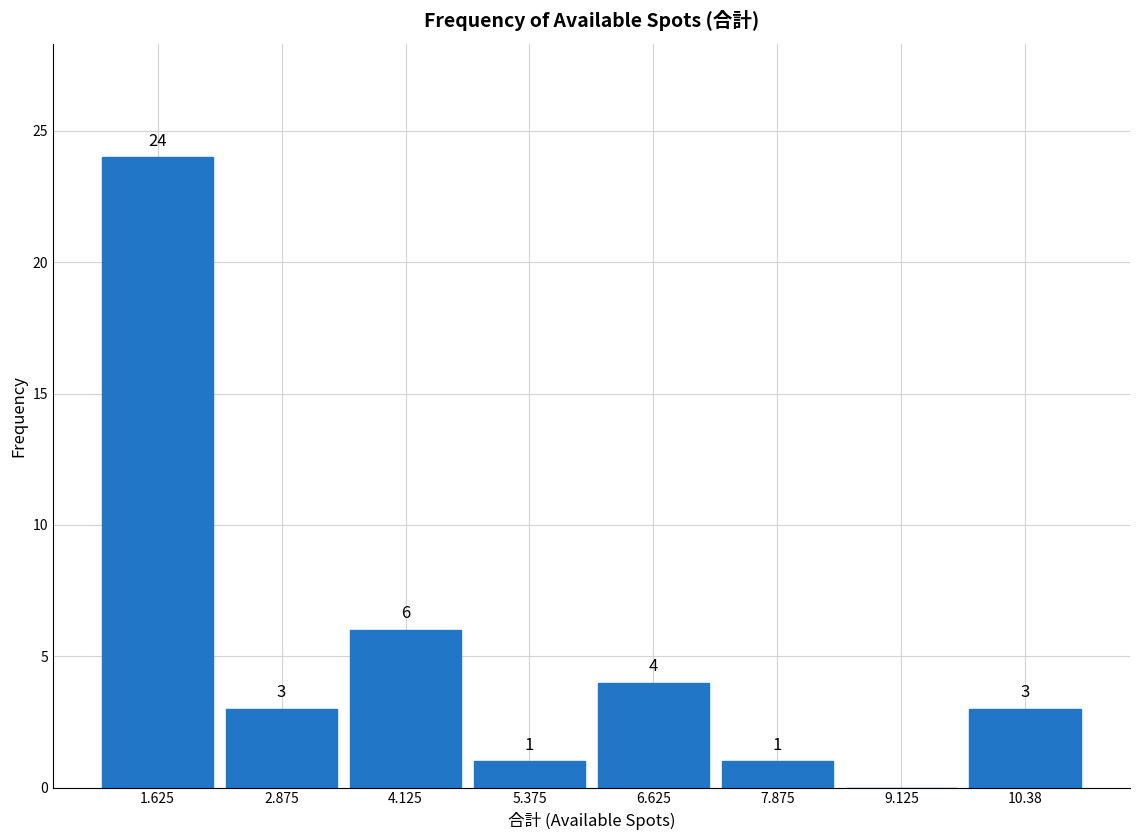

Over which range of the x-axis is the bar tallest?

1.00 to 2.25